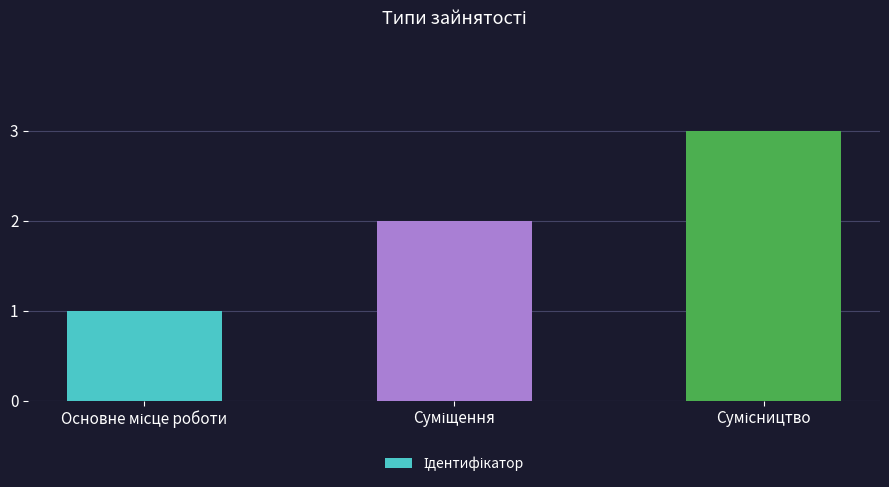

What is the greatest value displayed?

3